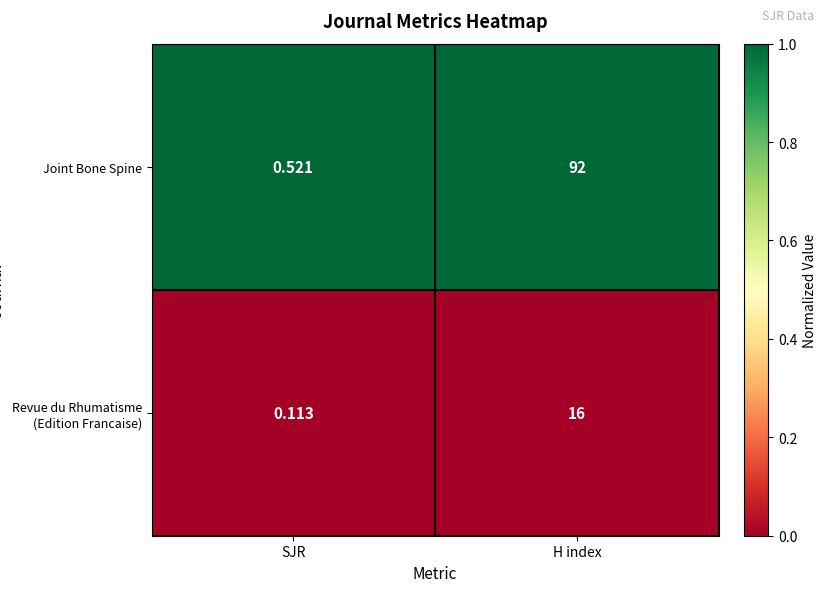

At SJR, list the series in order from largest to smallest.

Joint Bone Spine, Revue du Rhumatisme (Edition Francaise)